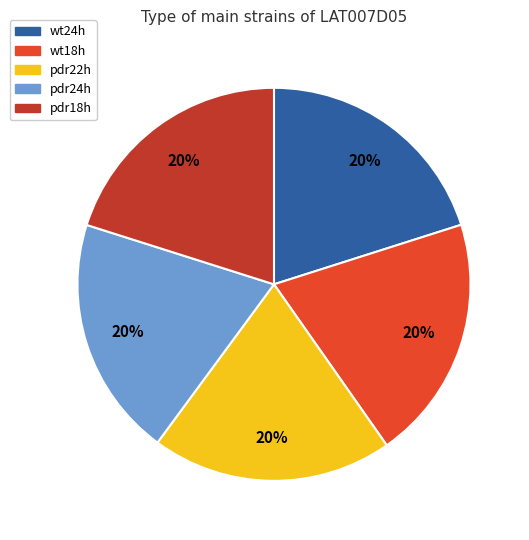

Is the sum of pdr22h and wt24h greater than half?

No